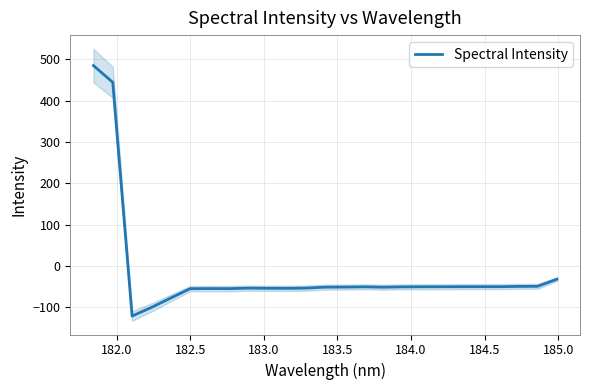

What is the highest value of the Spectral Intensity series?

484.5